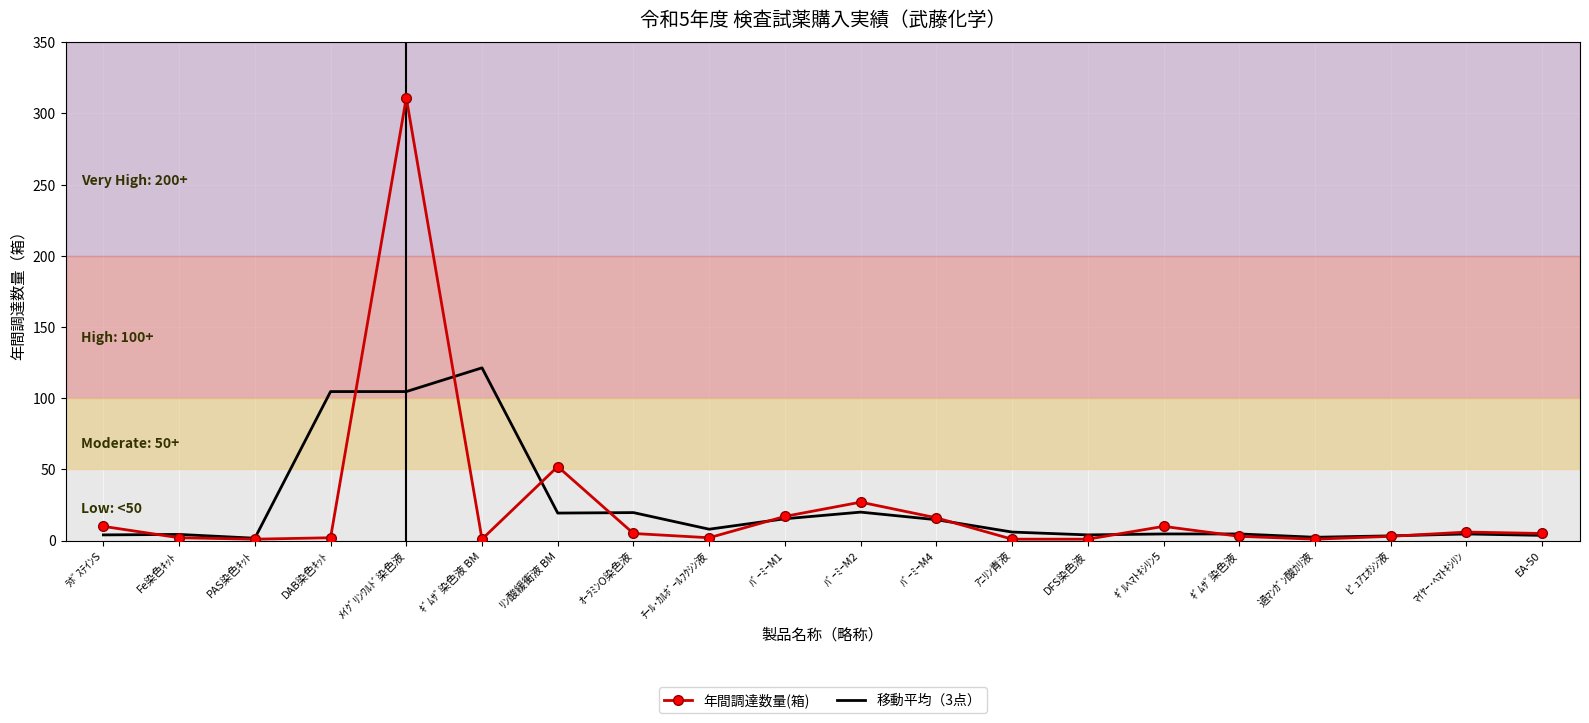

What position from the right is ﾏｲﾔｰ･ﾍﾏﾄｷｼﾘﾝ?

2